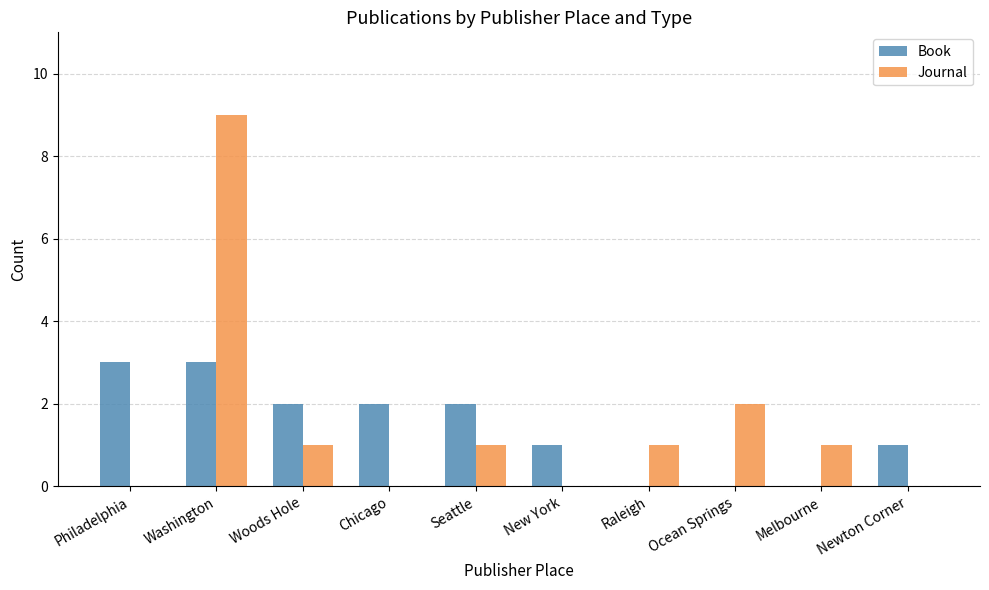

Reading right to left, what are all the values shown in this chart?

Book: 1	0	0	0	1	2	2	2	3	3
Journal: 0	1	2	1	0	1	0	1	9	0